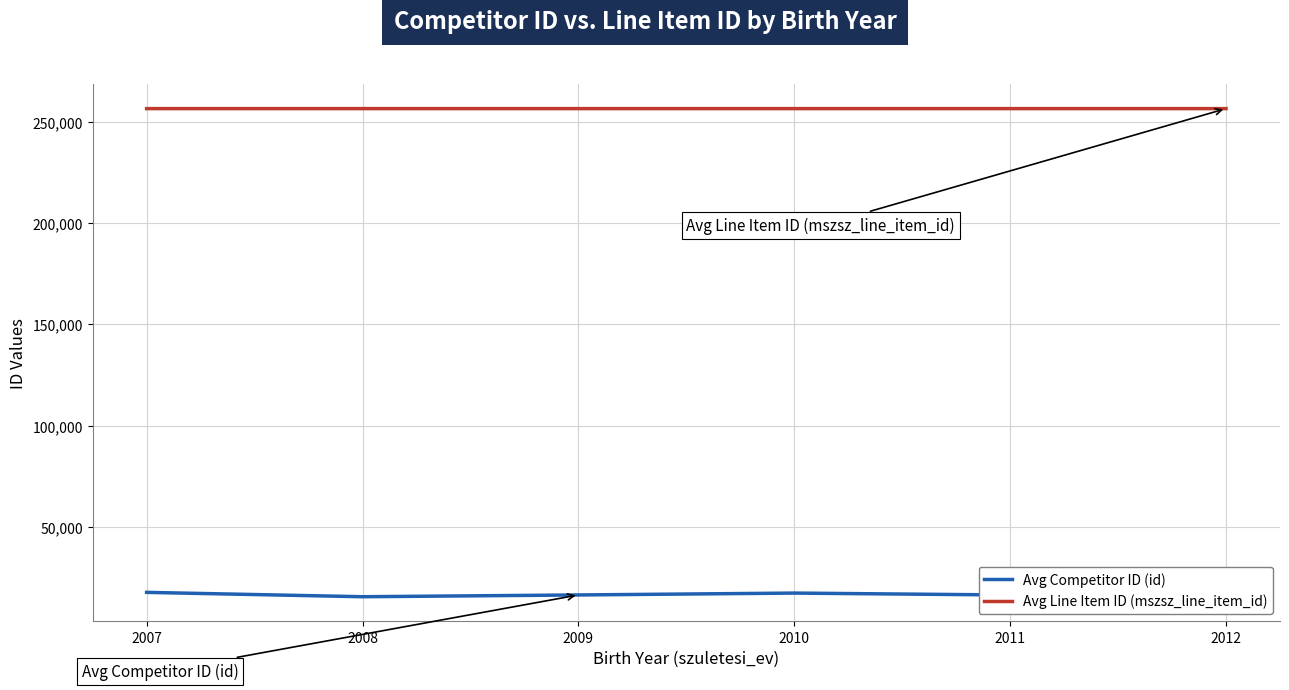

What is the spread (max minus min) of values at 2010?

239111.0